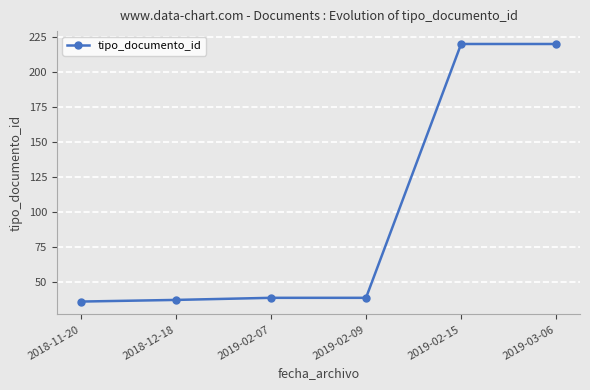

What is the approximate value at 2019-02-09?

39.0